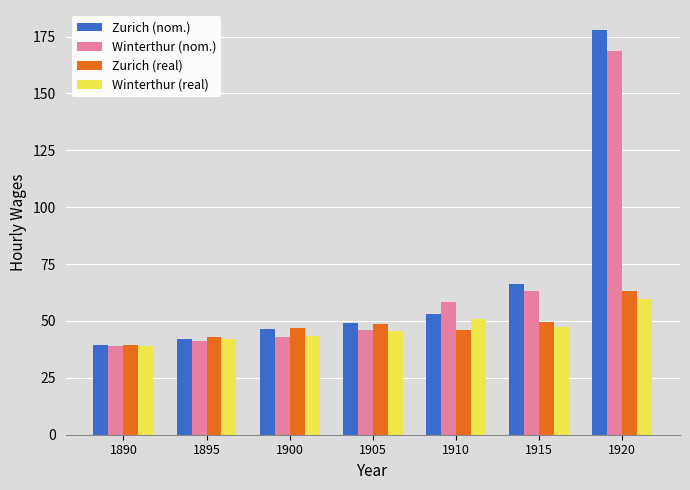

What value does the Zurich (real) series have at 1890?

39.5